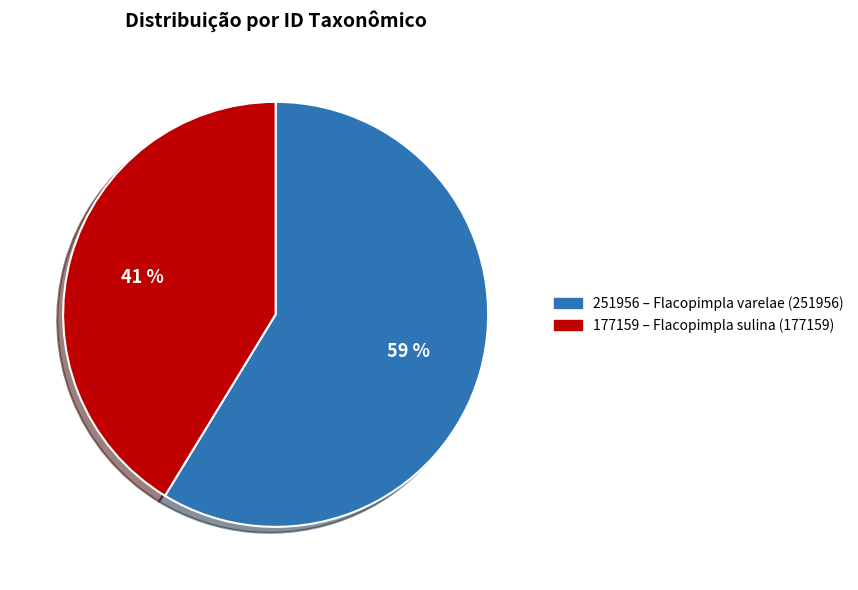

Is it true that 251956 is 66% of the pie?

False